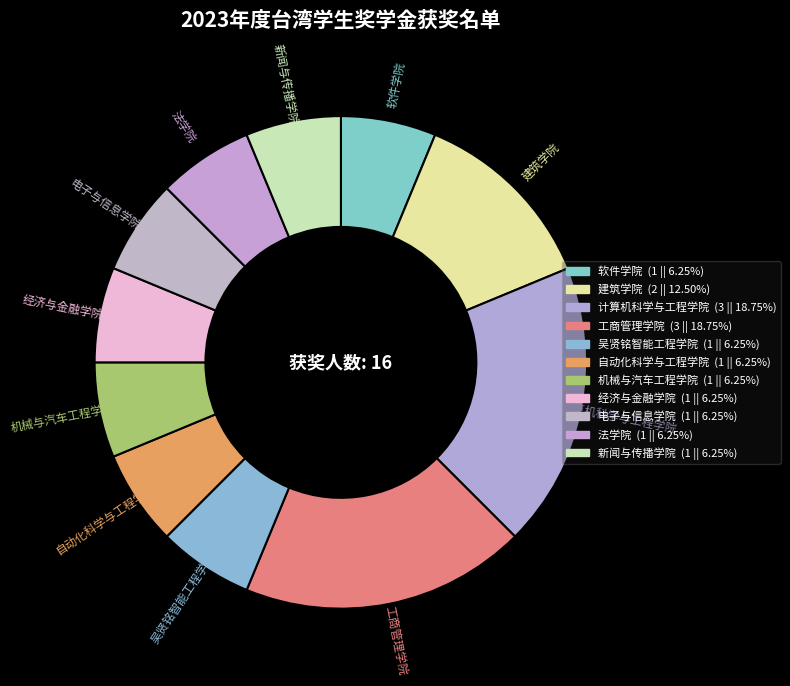

Count the number of slices in the pie.

11